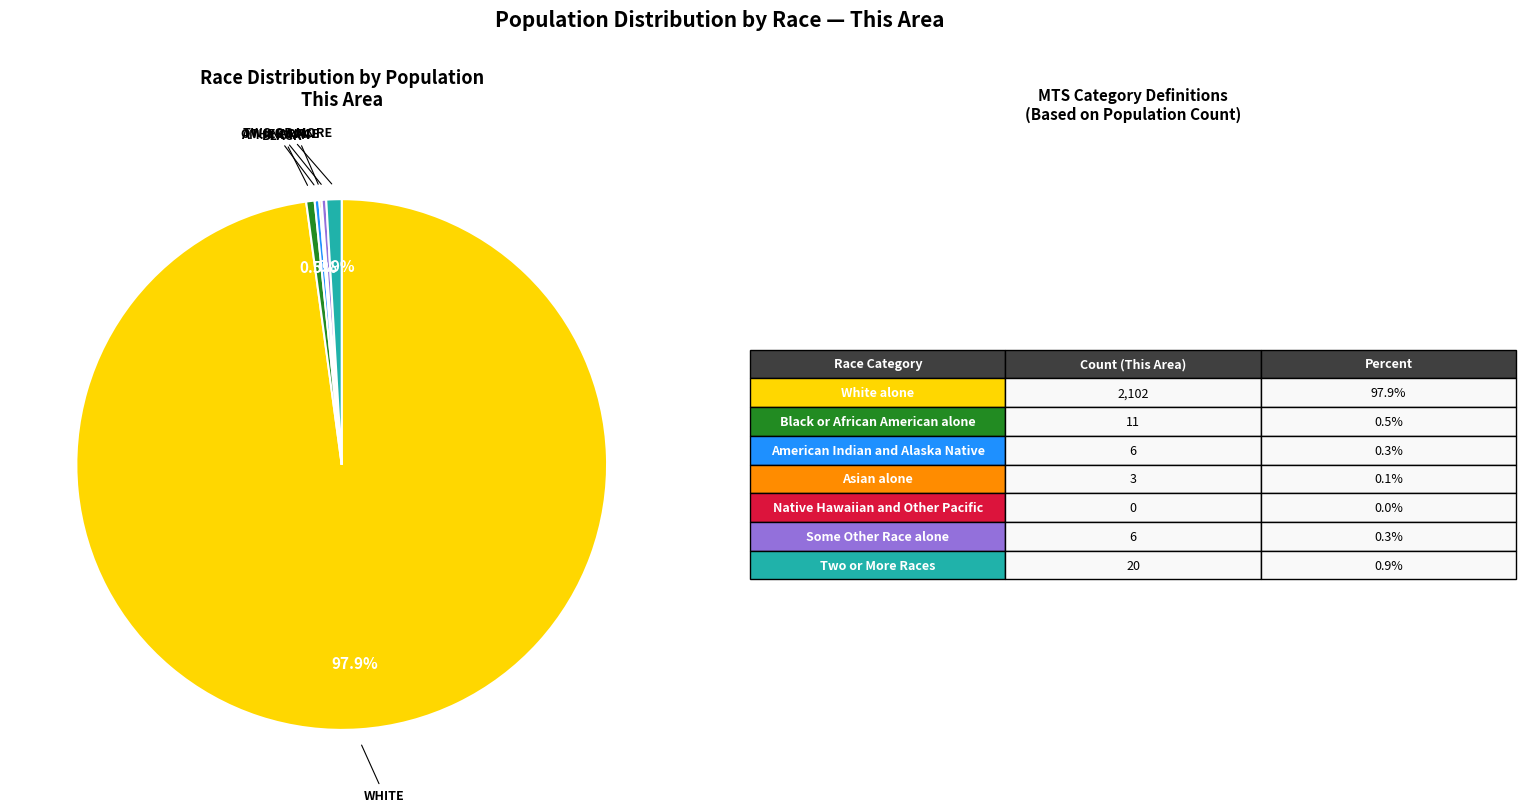

Does any single category account for the majority?

Yes